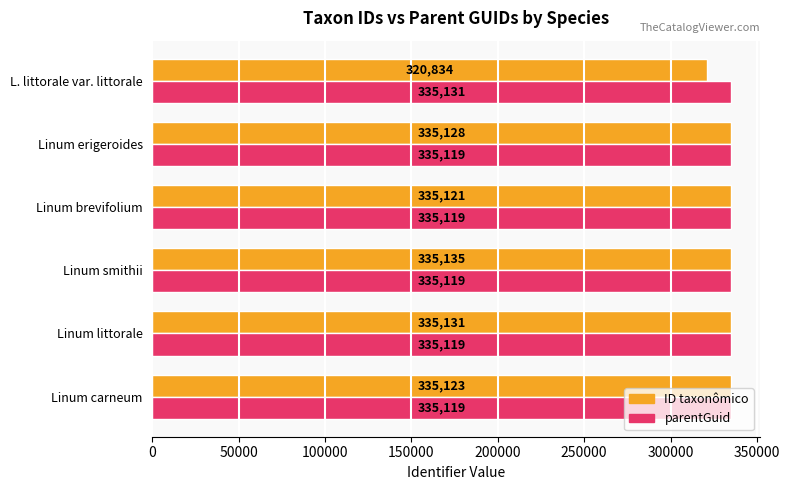

List the series in order of their peak value, highest first.

ID taxonômico, parentGuid